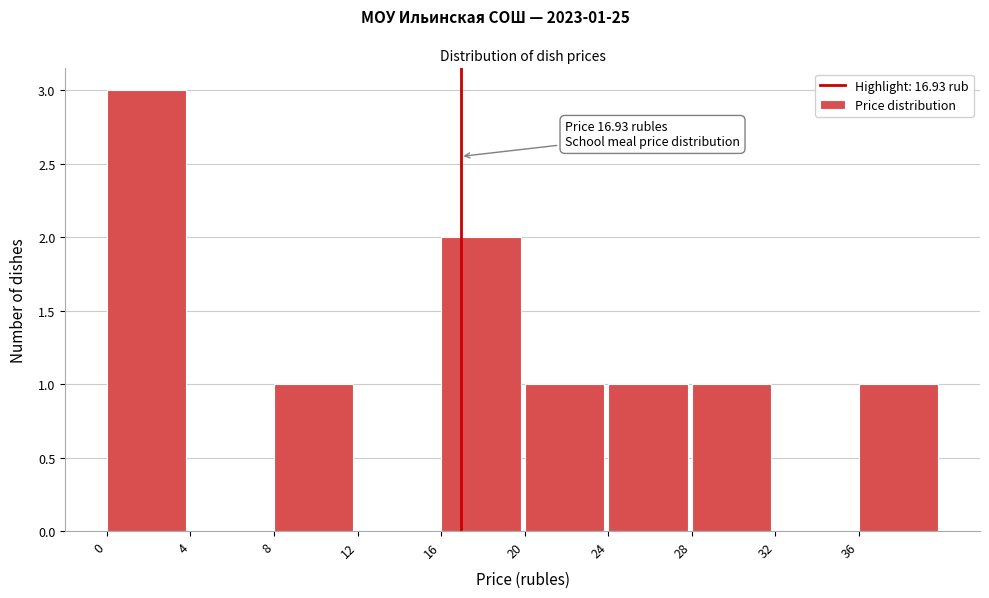

Over which range of the x-axis is the bar tallest?

0 to 4